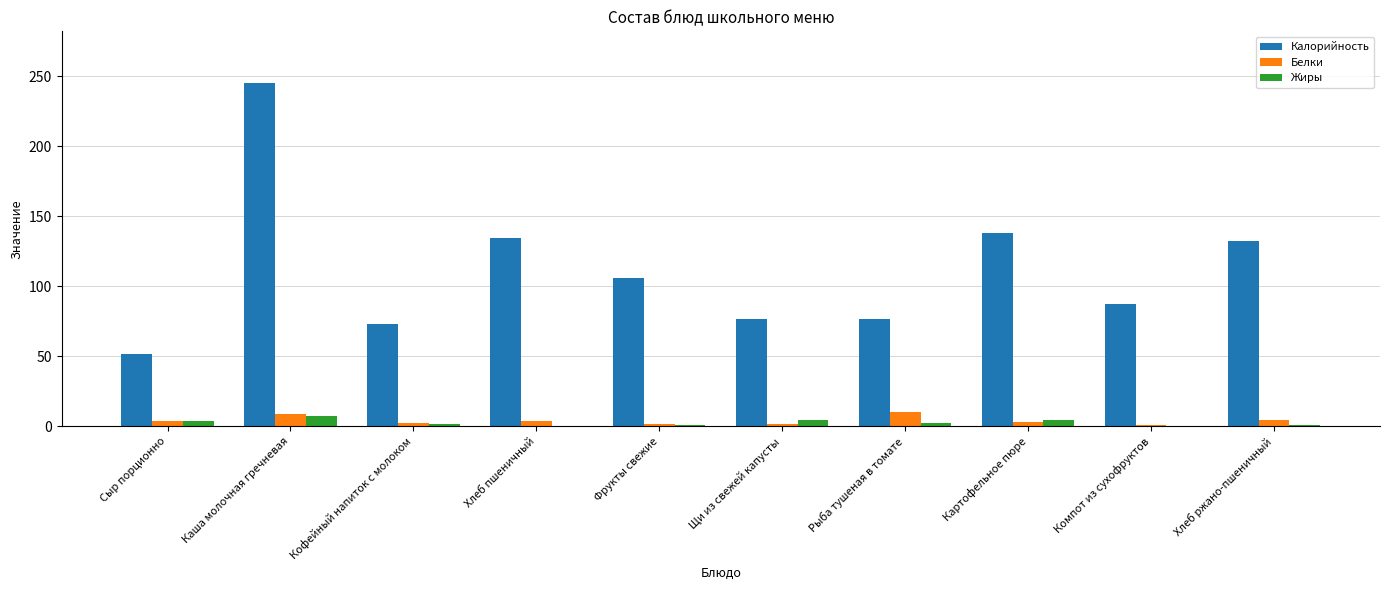

What is the total value across all series at Каша молочная гречневая?

261.0